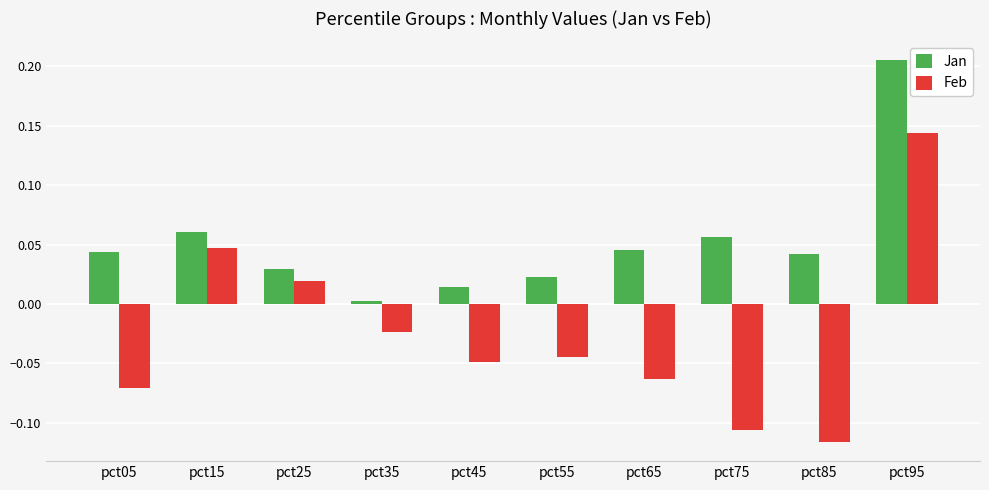

Is the value of Jan at pct15 greater than the value of Feb at pct25?

Yes